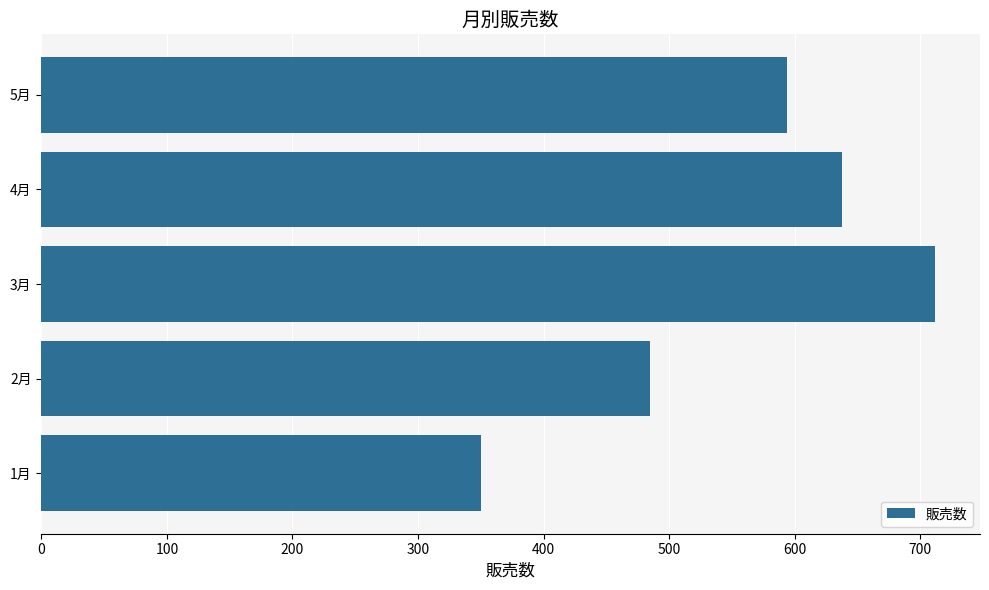

Reading bottom to top, extract all data points from this chart.

350	485	712	638	594